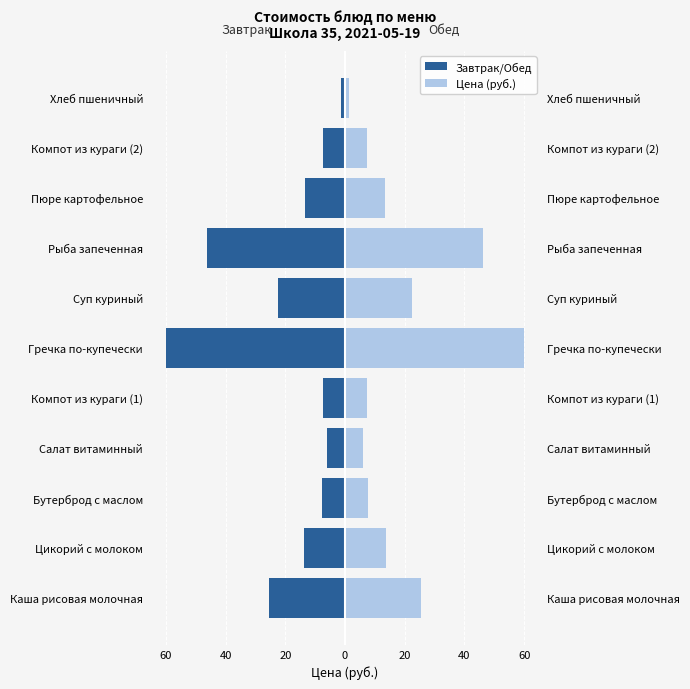

What are all the series names shown in the legend?

Завтрак/Обед, Цена (руб.)